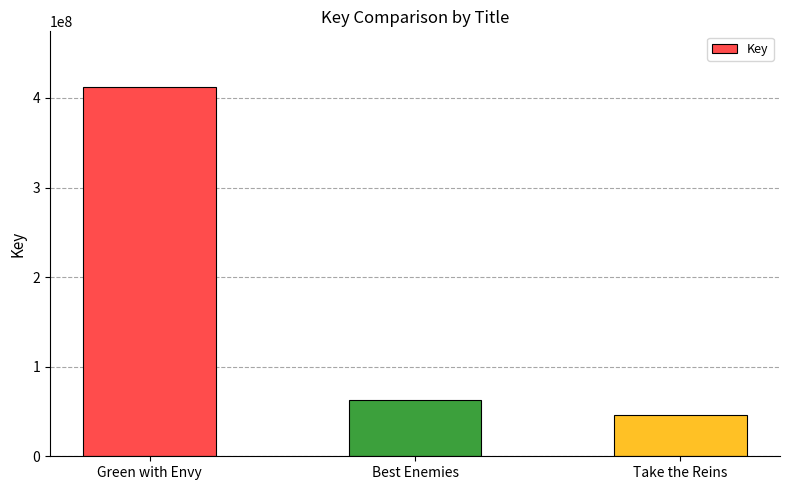

Does the chart contain any negative values?

No